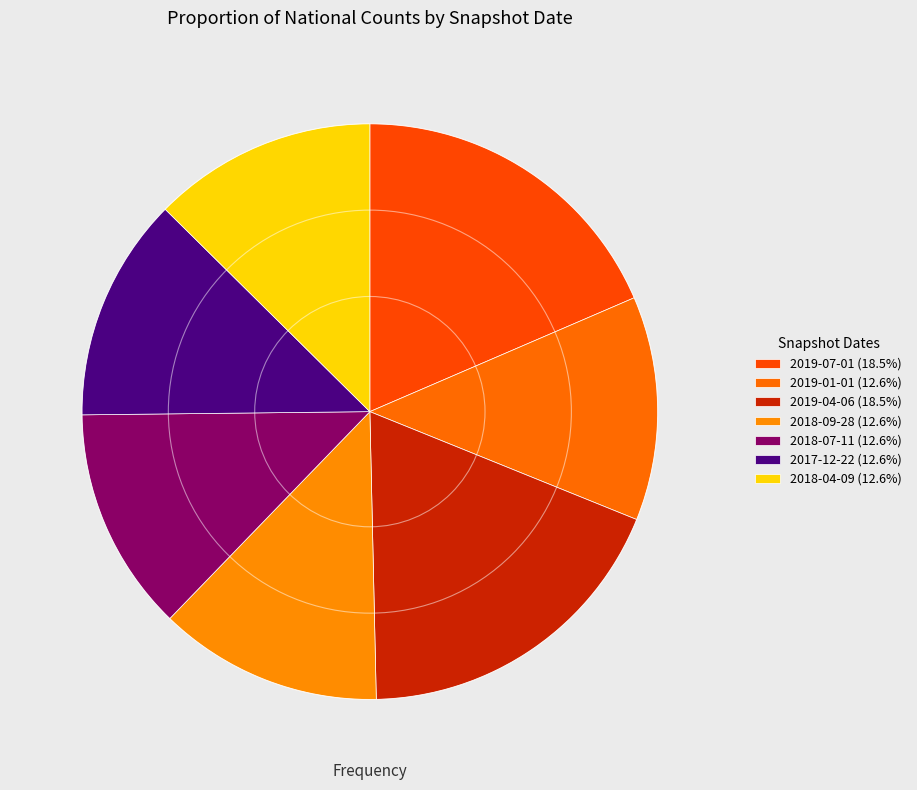

Is there any slice that represents more than half of the pie?

No